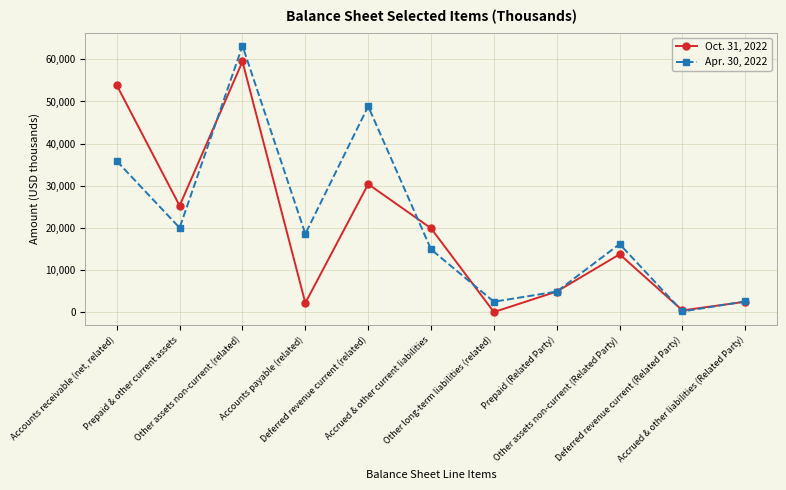

At which category does Apr. 30, 2022 reach its first local valley?

Prepaid & other current assets